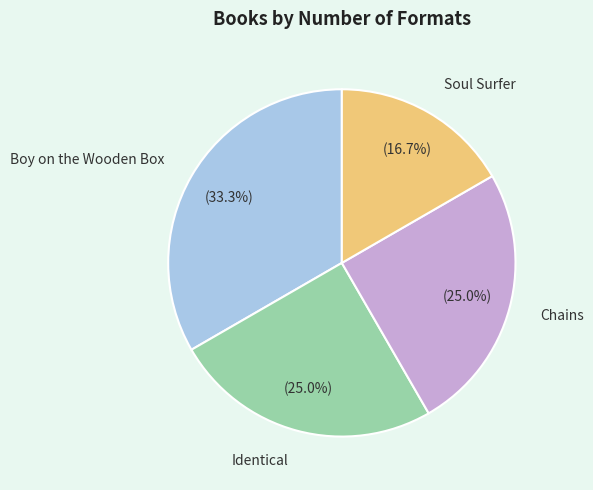

Between Soul Surfer and Boy on the Wooden Box, which is larger?

Boy on the Wooden Box